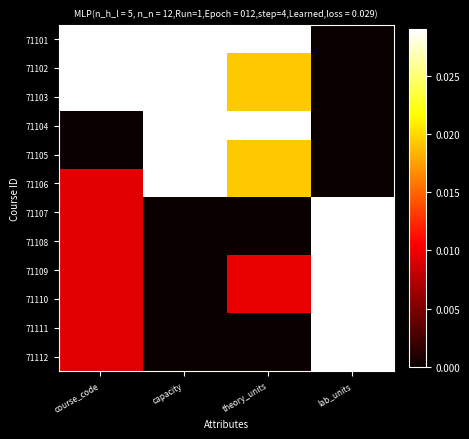

Which category has the highest value in the 71103 series?

capacity